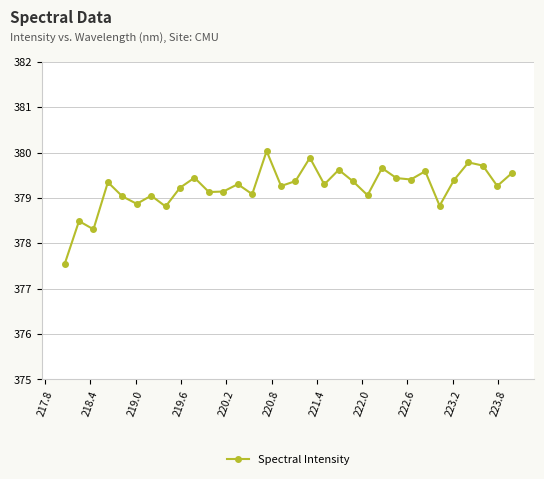

What is the maximum value shown in the chart?

380.0